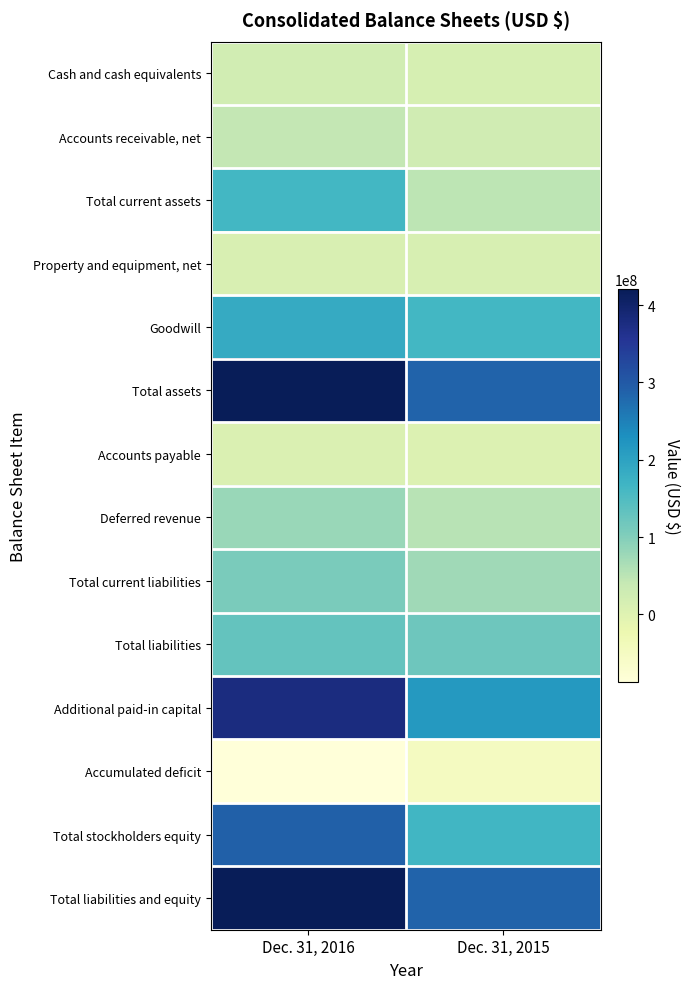

Which series has the largest total across all categories?

Total assets